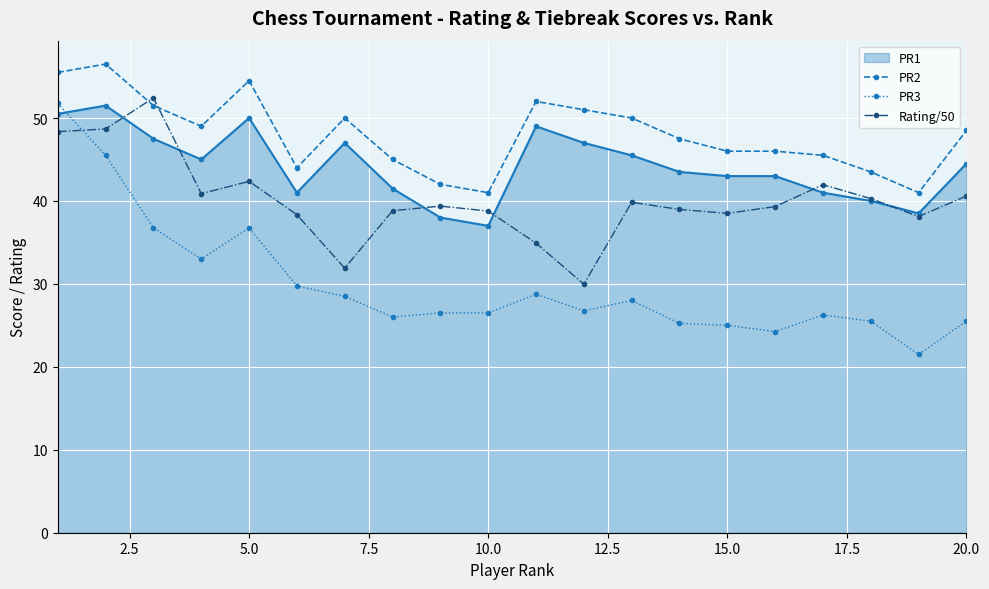

What is the minimum value for PR2?

41.0